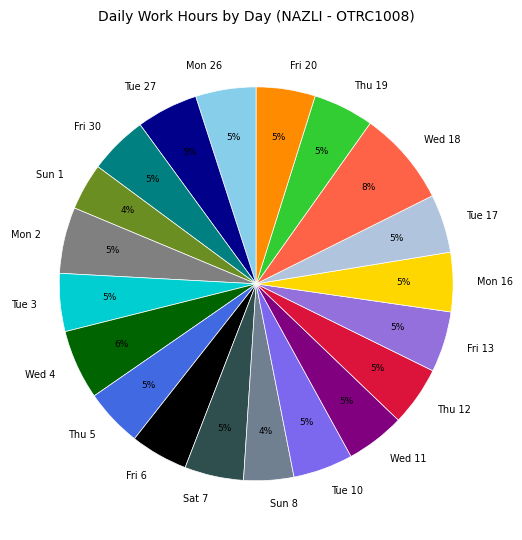

Does any single category account for the majority?

No